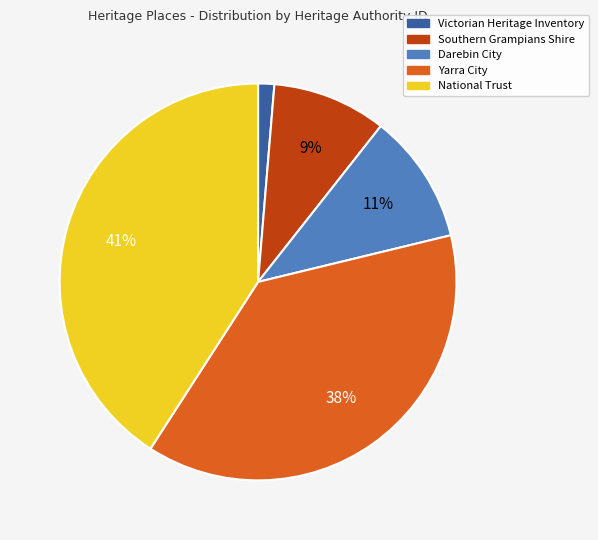

What percentage is the Victorian Heritage Inventory slice, to the nearest percent?

1%